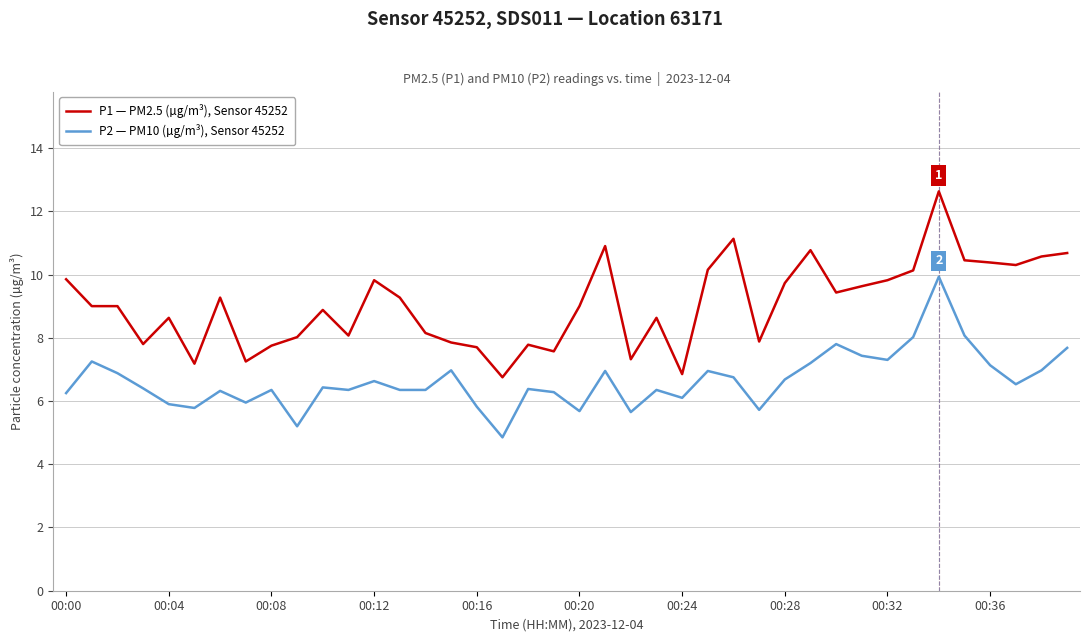

Which series has the largest total across all categories?

P1 — PM2.5 (µg/m³), Sensor 45252